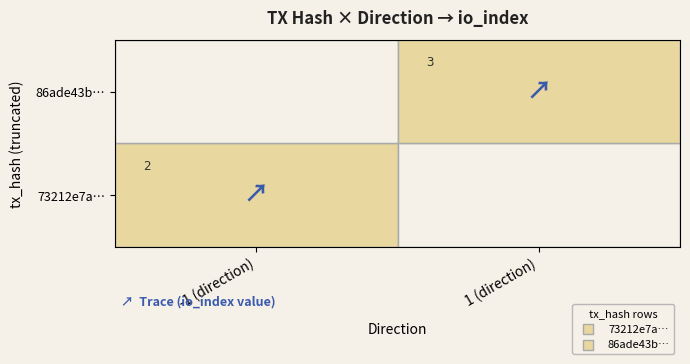

The 86ade43b... series shows 4 at 1. True or false?

False